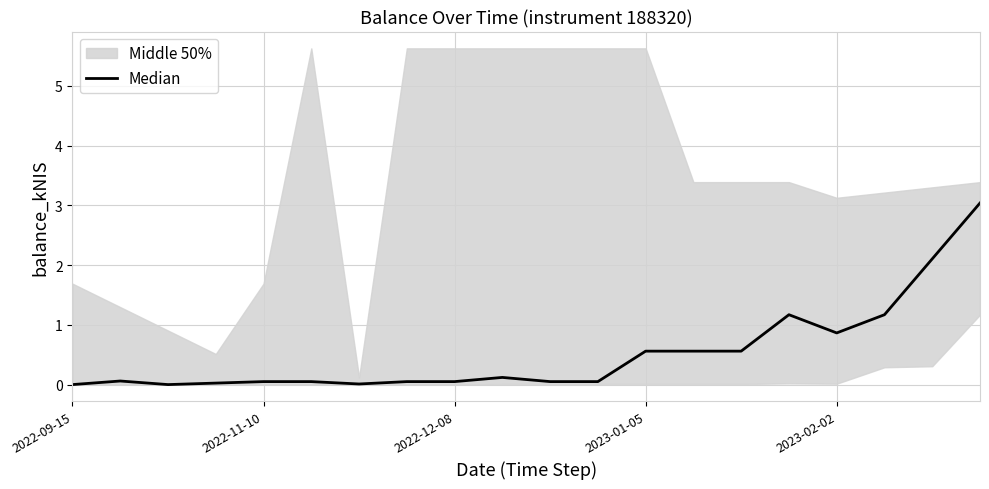

What is the sum of the values at 18 and 2022-11-10?

2.2